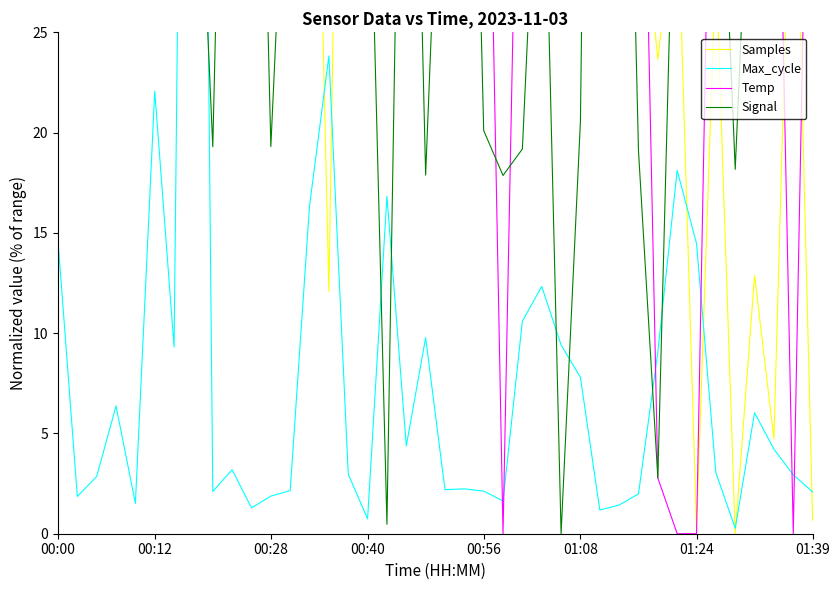

Is this an area chart (filled region under the line)?

No